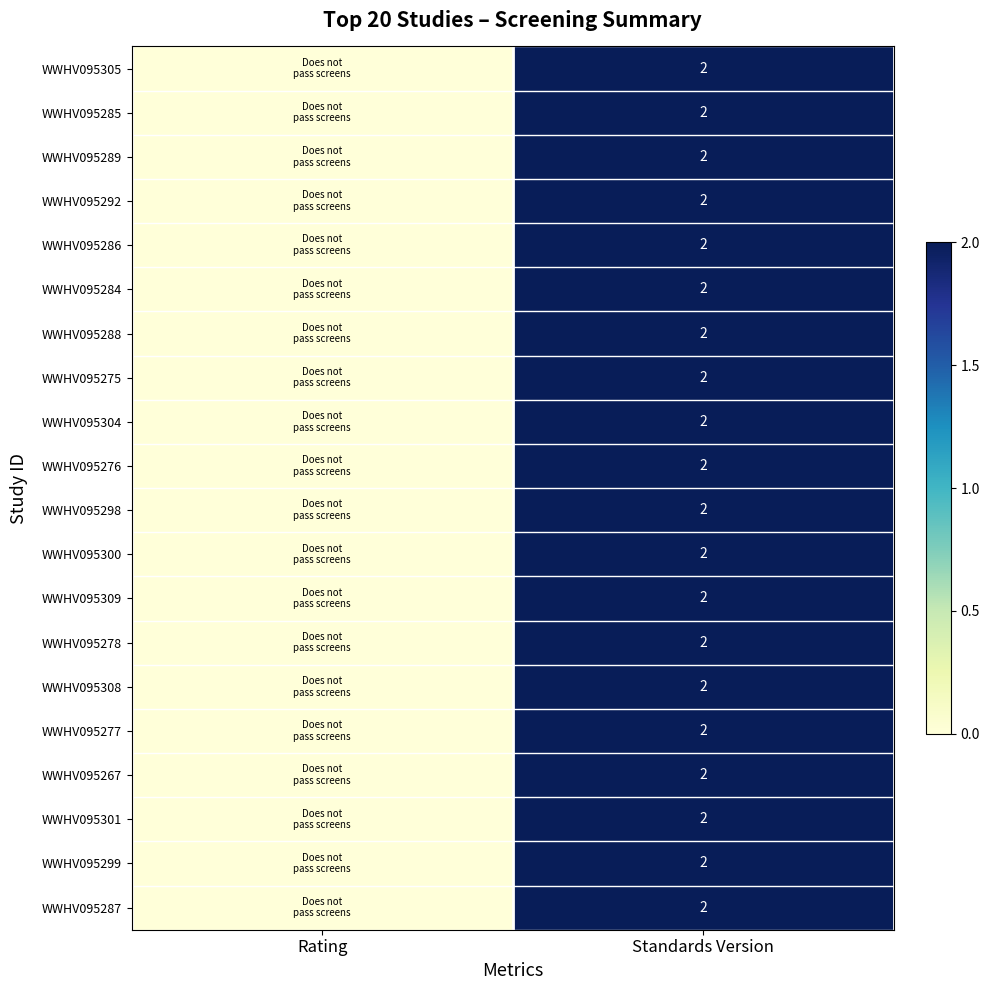

How many data points does each series have?

2